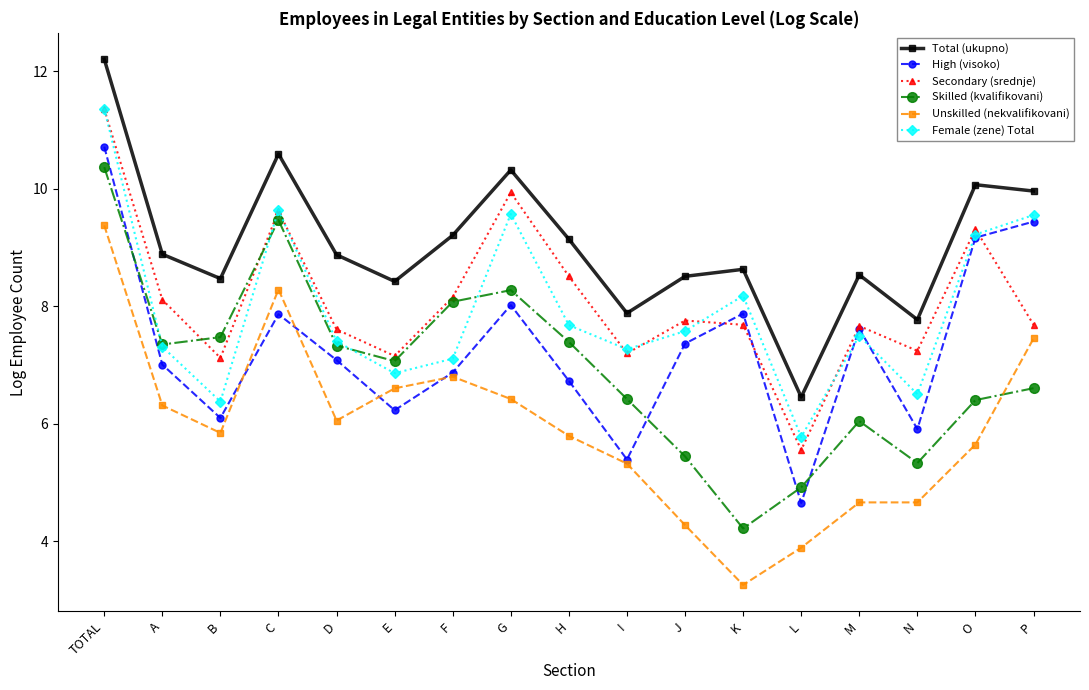

What are all the series names shown in the legend?

Total (ukupno), High (visoko), Secondary (srednje), Skilled (kvalifikovani), Unskilled (nekvalifikovani), Female (zene) Total